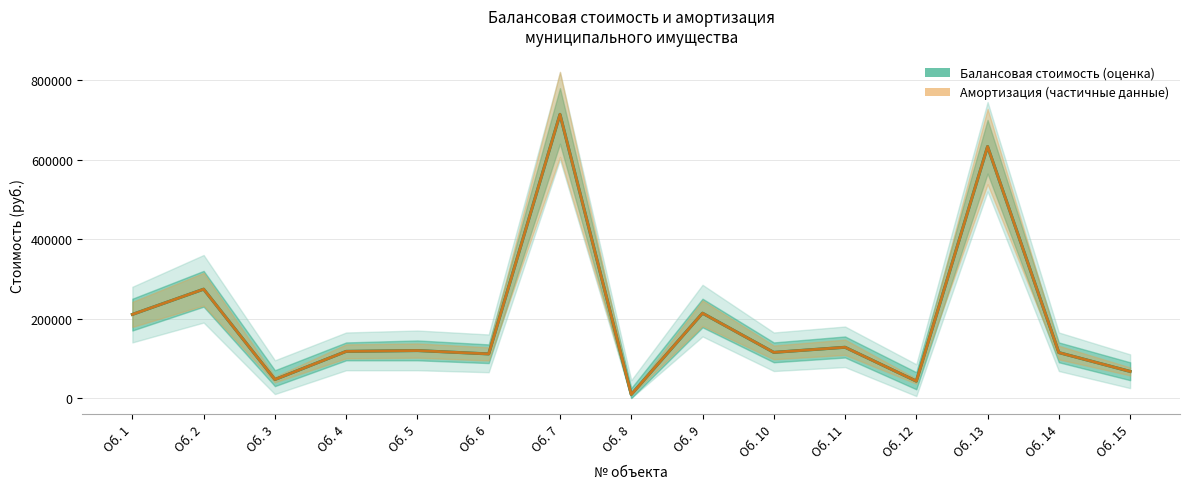

How many lines are shown in the chart?

2